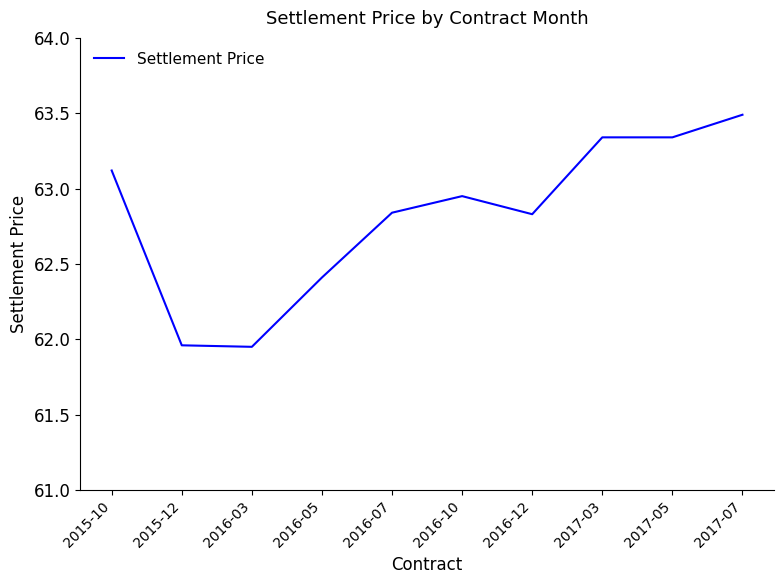

Which label corresponds to the largest value in the chart?

2017-07